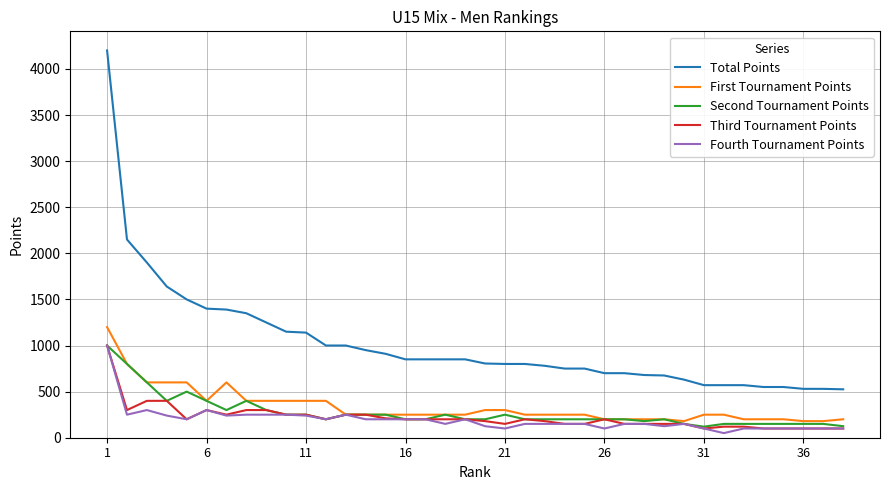

True or false: Total Points and Third Tournament Points cross at least once.

False